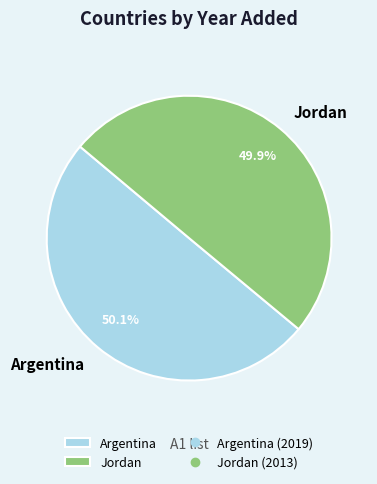

What percentage is the Argentina slice, to the nearest percent?

50%